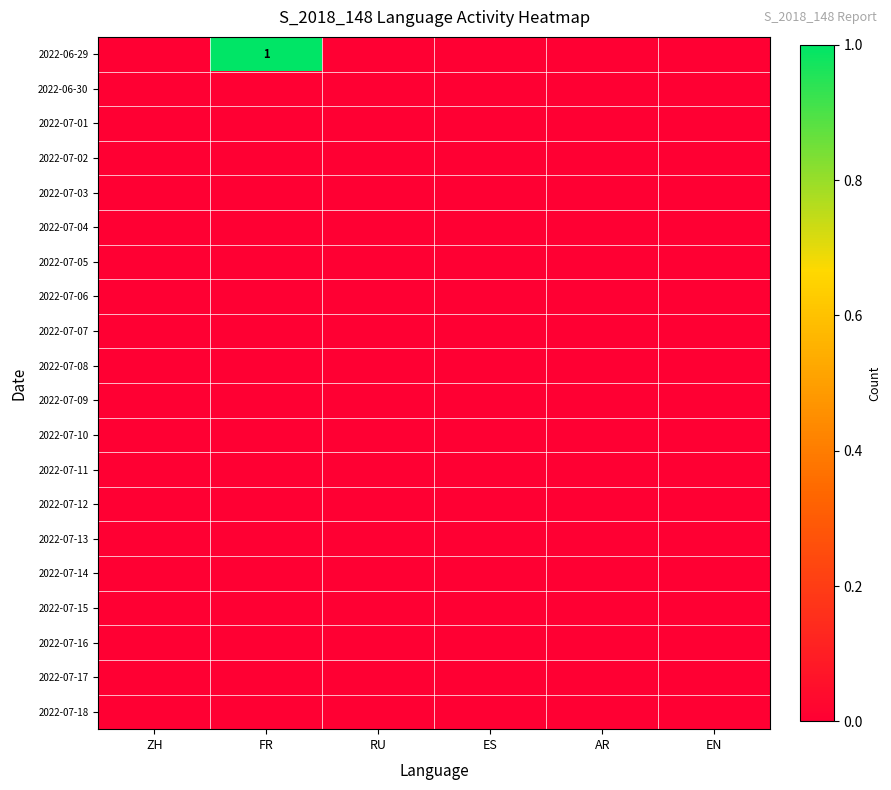

Where is 2022-07-15 nearest to the value 0?

ZH